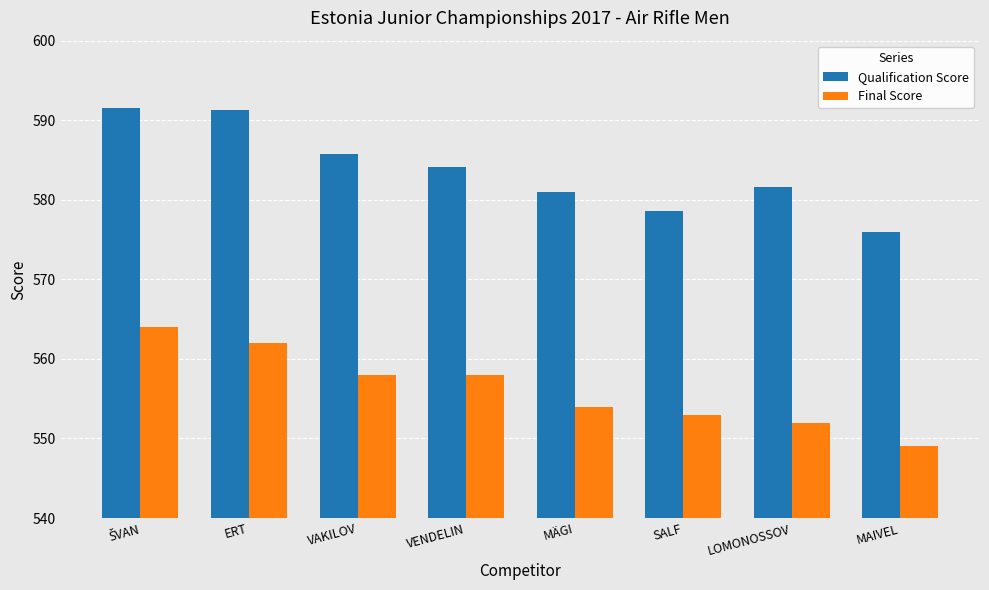

List the series in order of their overall mean, lowest first.

Final Score, Qualification Score